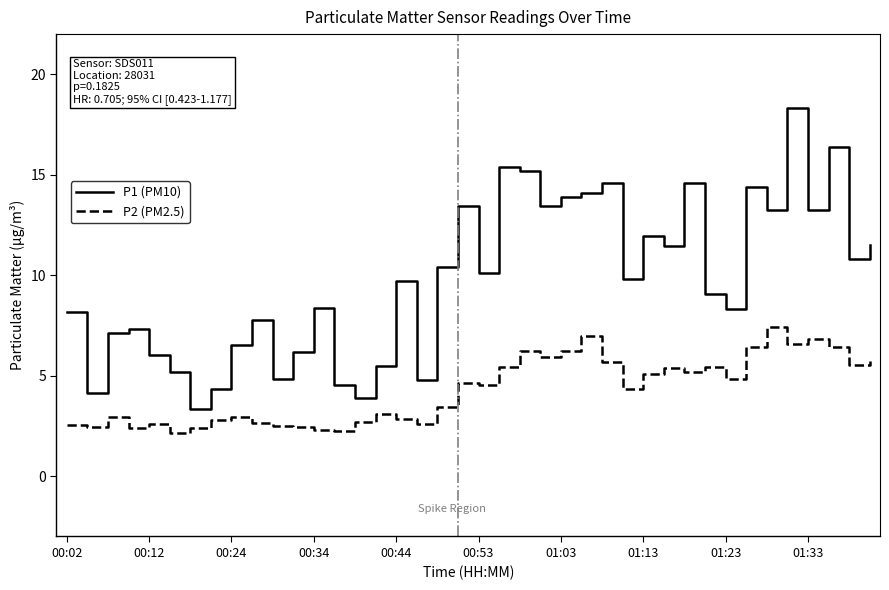

Which series has the largest total across all categories?

P1 (PM10)